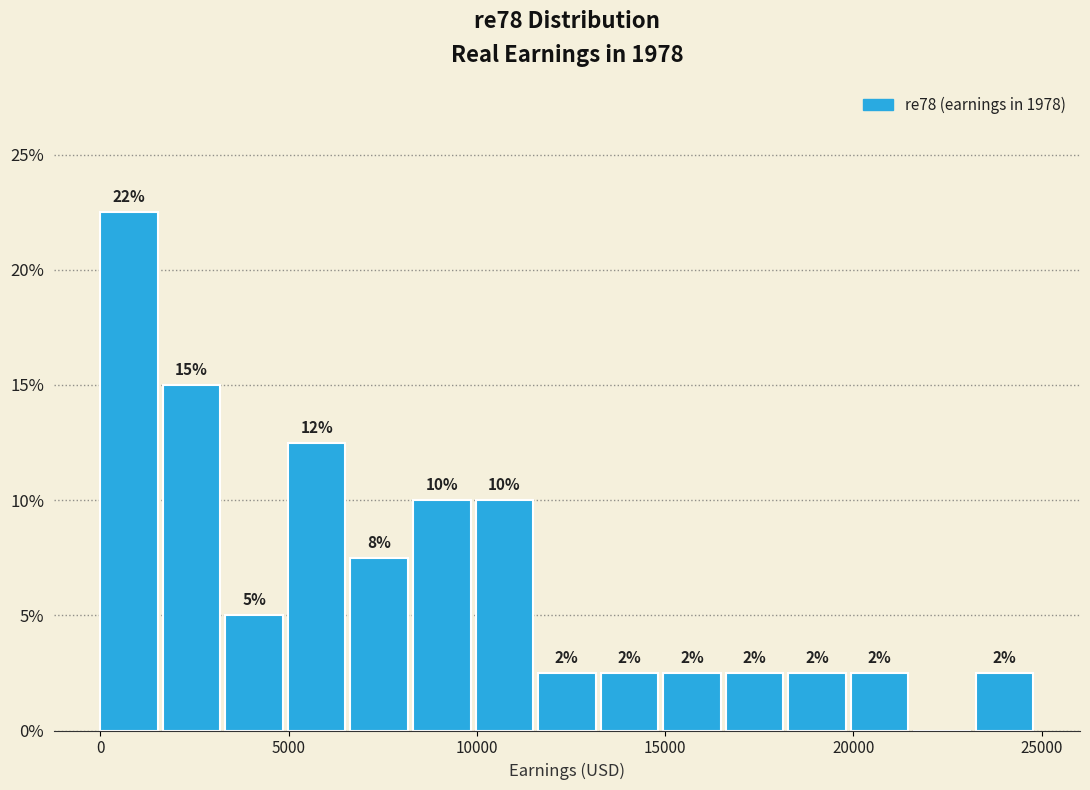

Around what value on the x-axis is the tallest bar? Give the approximate position of its centre, as read against the axis.

1000